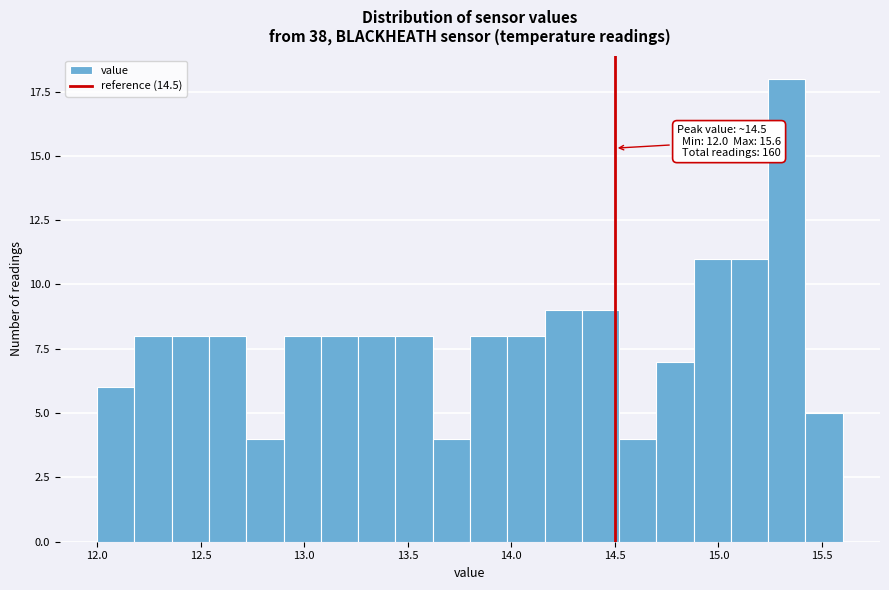

Read against the x-axis, roughly where is the centre of the tallest bar?

15.35